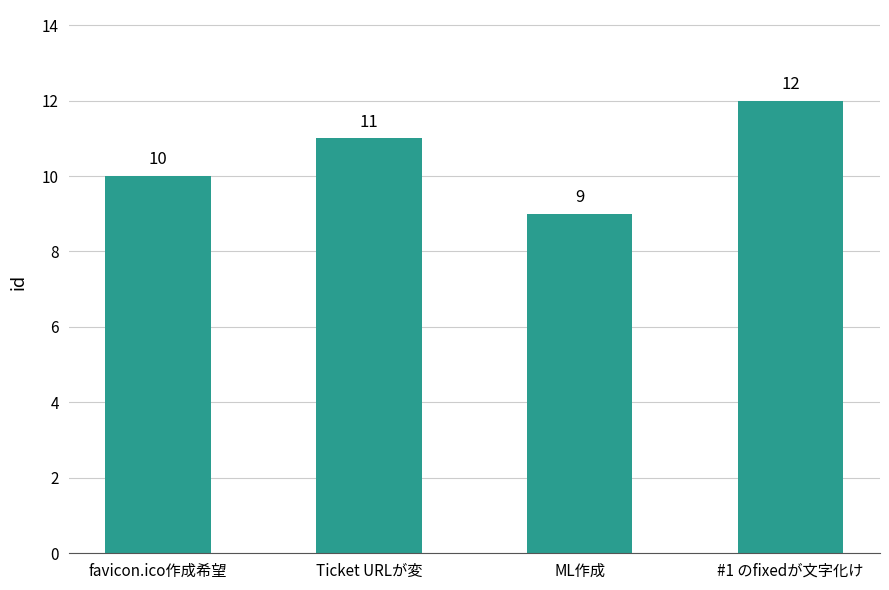

List the labels in order of value, smallest first.

ML作成, favicon.ico作成希望, Ticket URLが変, #1 のfixedが文字化け